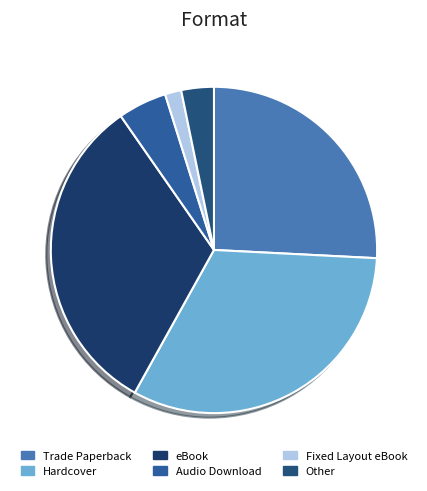

To the nearest percent, what is the combined percentage of eBook and Audio Download?

37%